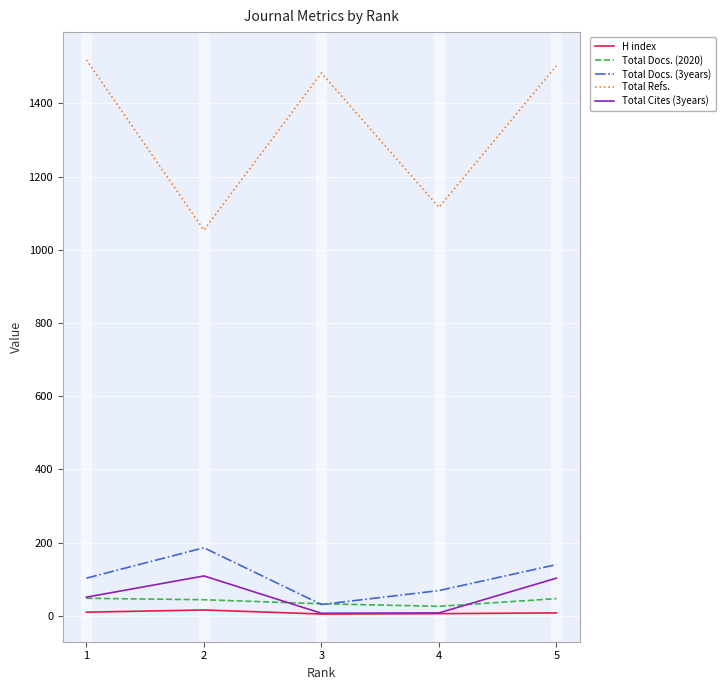

Which series has the largest range (max minus min)?

Total Refs.